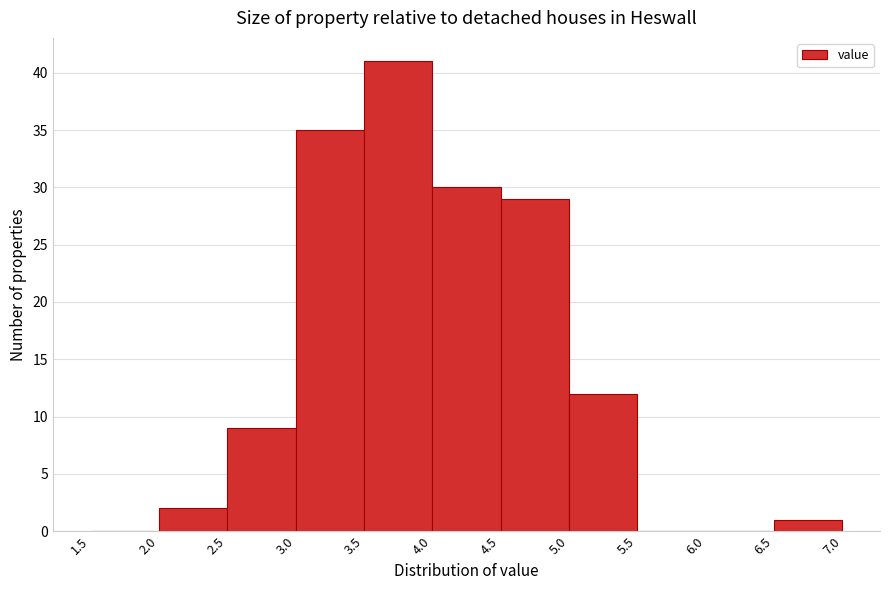

Reading left to right, list every bar in this chart as the range it spans on the x-axis followed by its height. The values are not printed on the chart, so give them approximately, as read against the axis.

1.5 to 2.0: 0
2.0 to 2.5: 2
2.5 to 3.0: 9
3.0 to 3.5: 35
3.5 to 4.0: 41
4.0 to 4.5: 30
4.5 to 5.0: 29
5.0 to 5.5: 12
5.5 to 6.0: 0
6.0 to 6.5: 0
6.5 to 7.0: 1